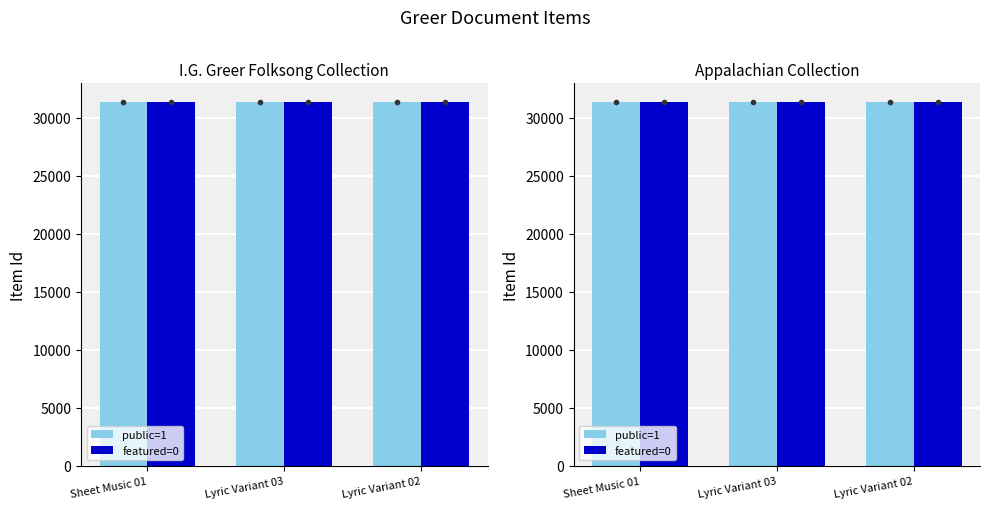

The value of featured=0 at Sheet Music 01 is 55035. True or false?

False